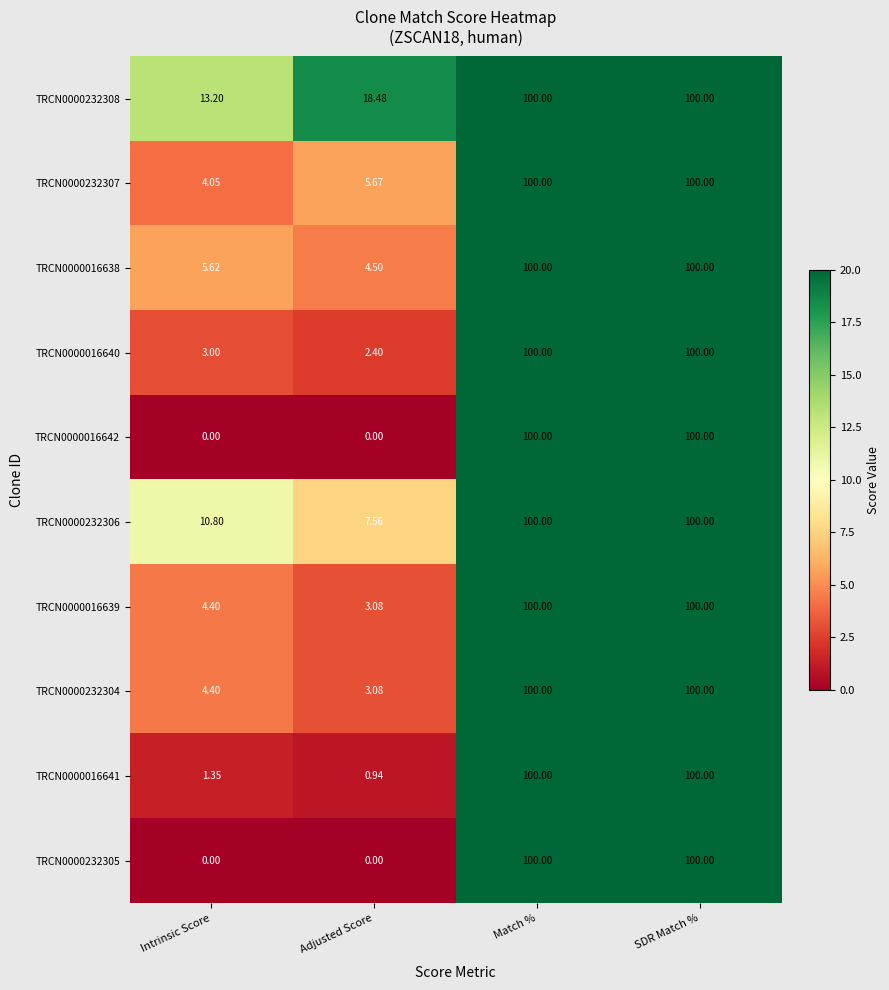

Count the number of categories in the chart.

4